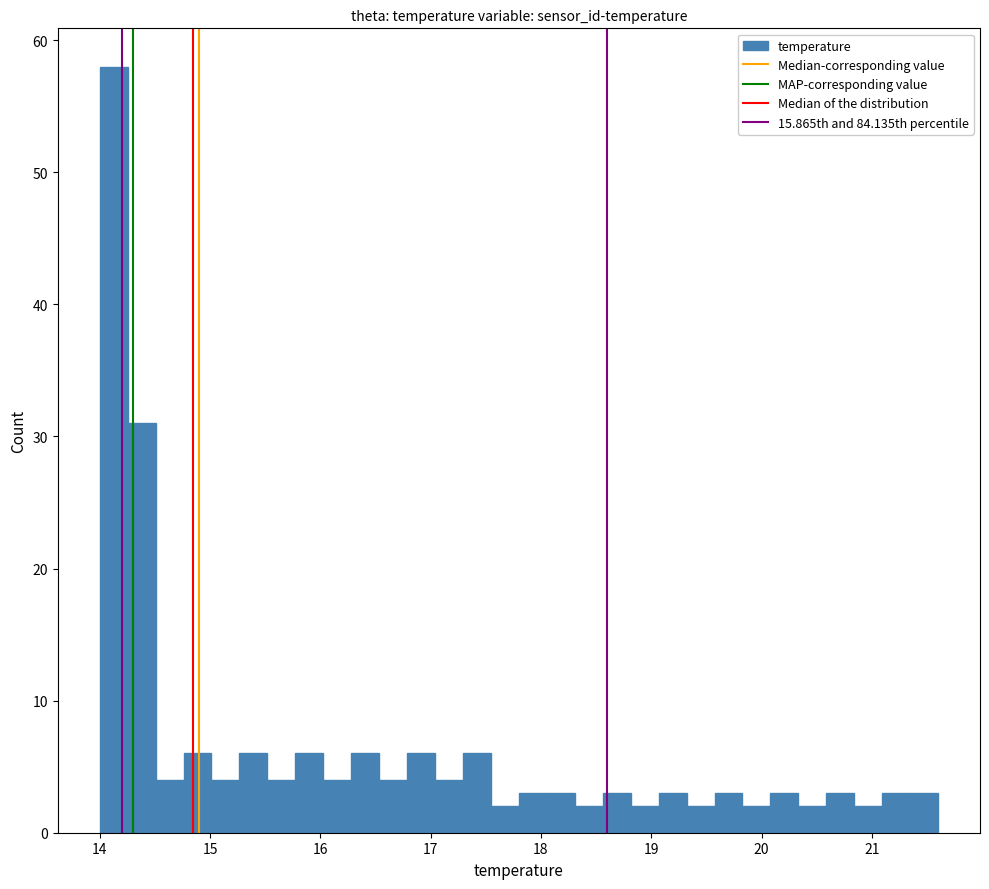

Around what value on the x-axis is the tallest bar? Give the approximate position of its centre, as read against the axis.

14.1